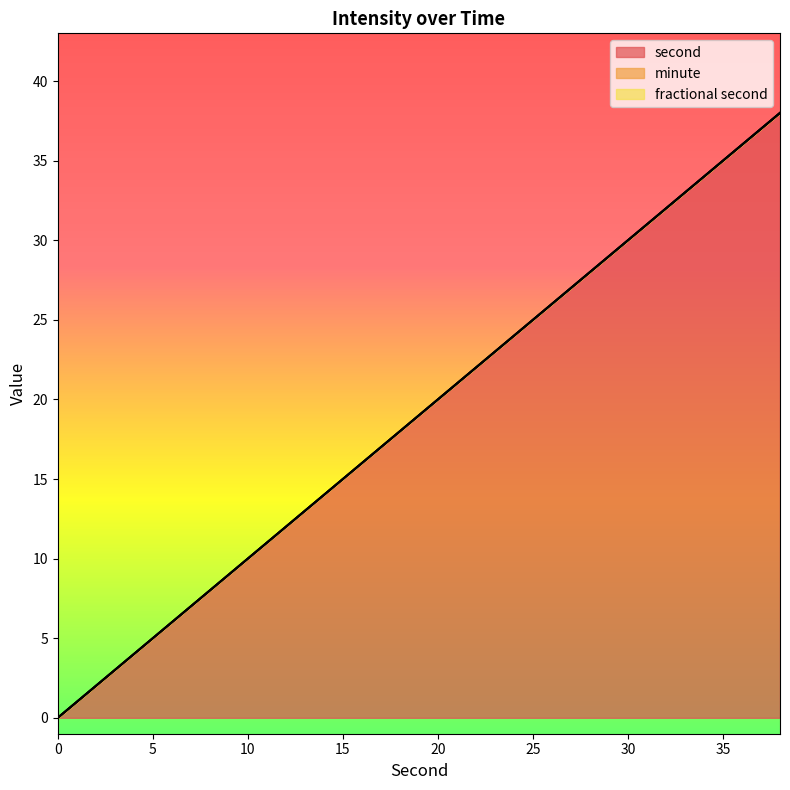

True or false: minute and fractional second cross at least once.

False